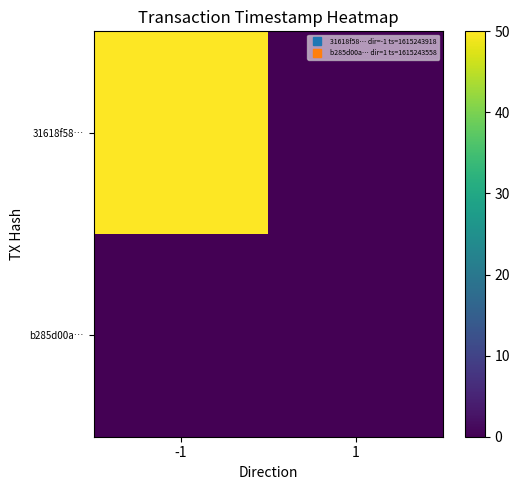

Reading right to left, what are all the values shown in this chart?

31618f58…: 1=0	-1=50
b285d00a…: 1=0	-1=0